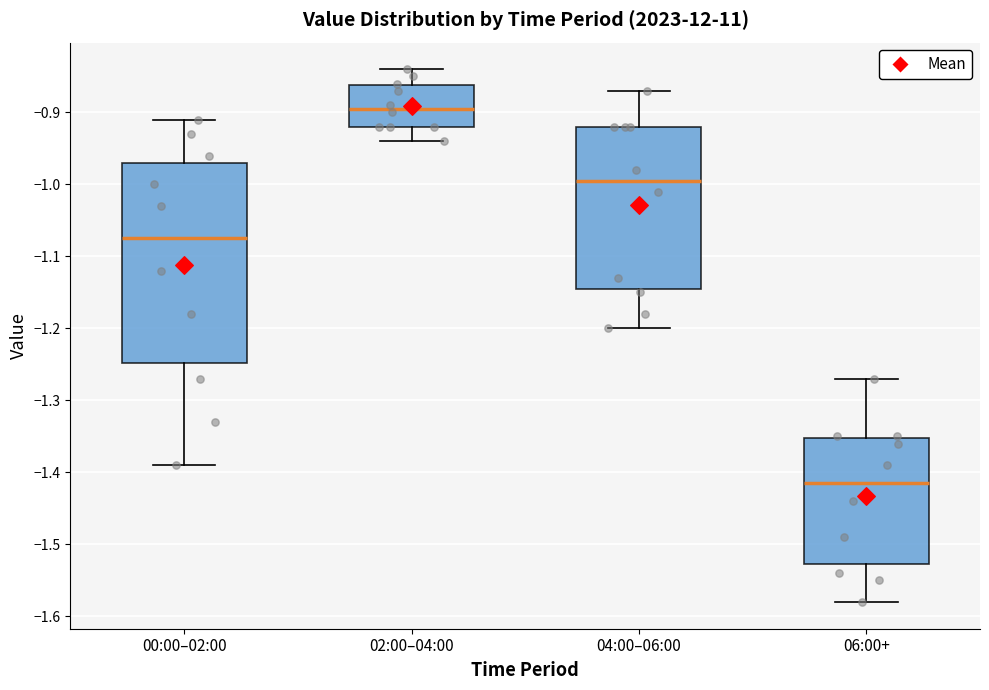

Which box has the highest median line?

02:00–04:00